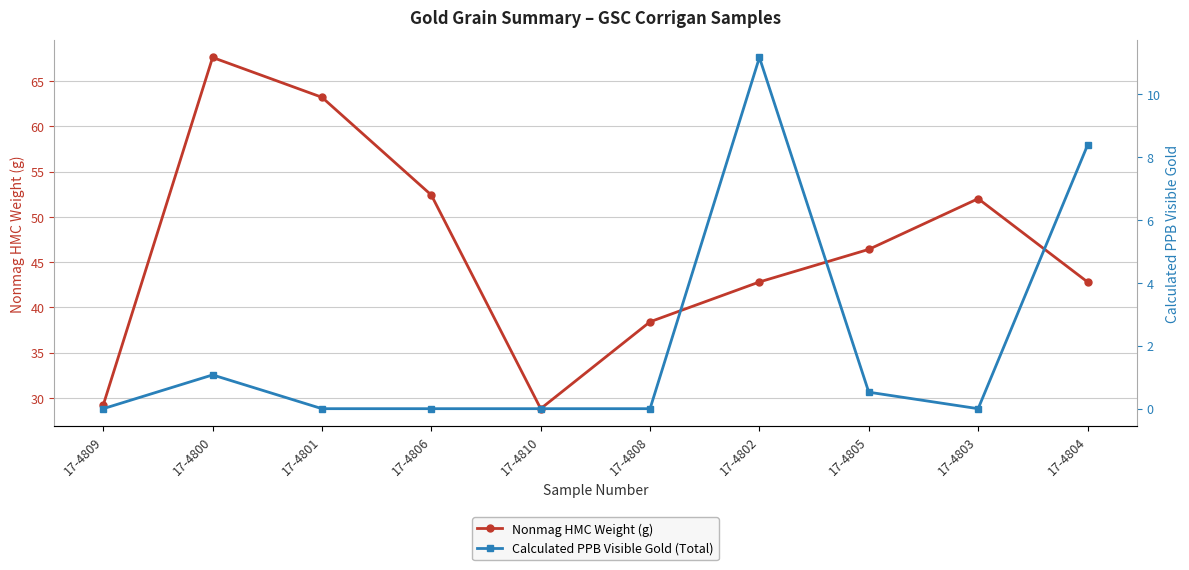

What is the difference between the second highest and second lowest values in the Nonmag HMC Weight (g) series?

34.0